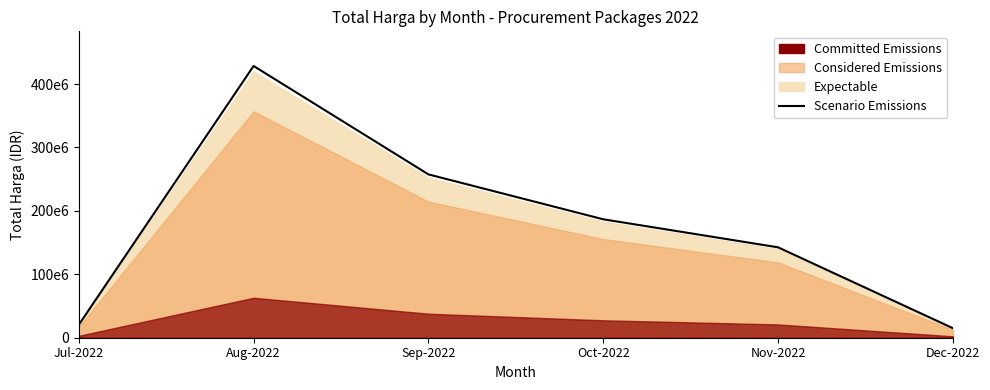

Rank the categories by value from lowest to highest.

Dec-2022, Jul-2022, Nov-2022, Oct-2022, Sep-2022, Aug-2022